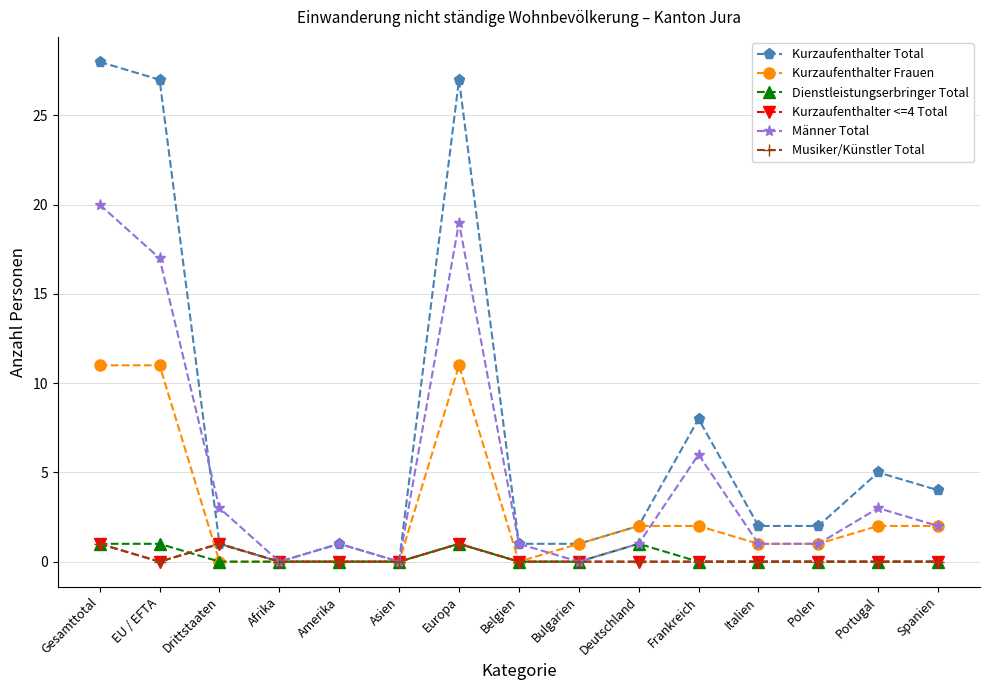

How many interior local valleys does the Kurzaufenthalter <=4 Total series have?

1